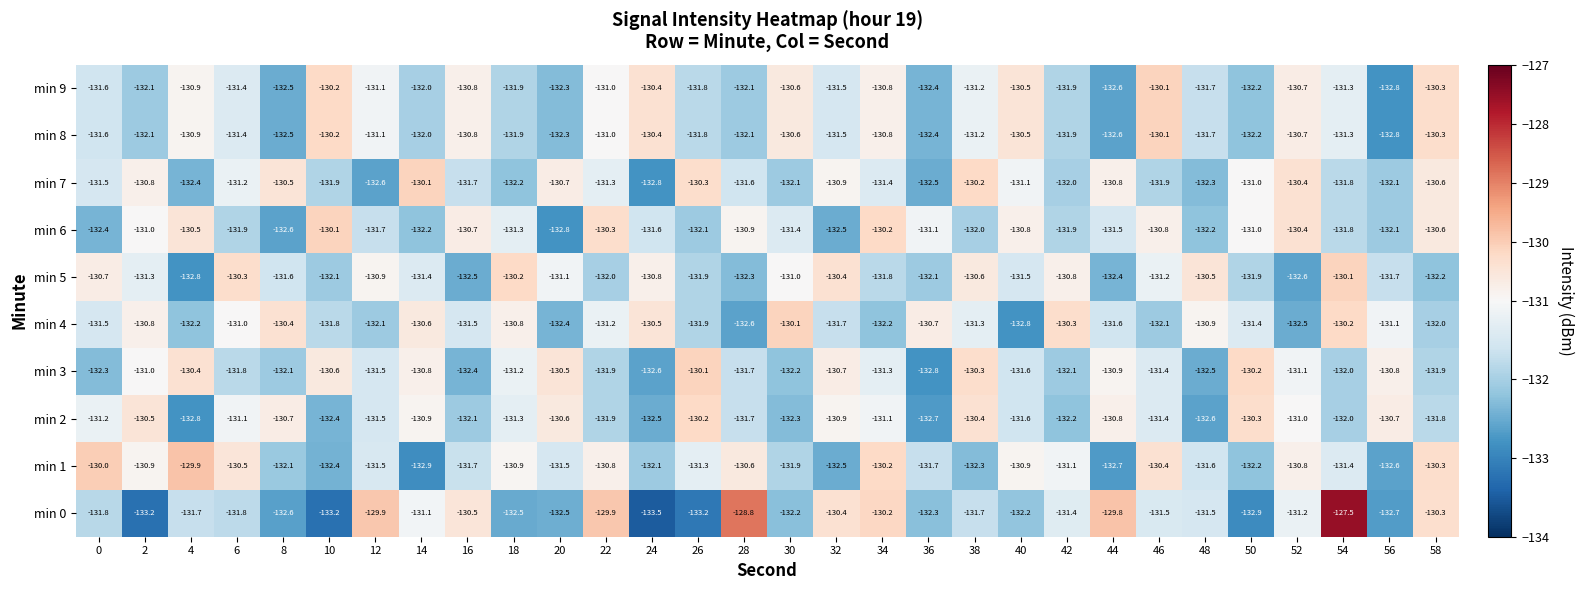

What value does the min 7 series have at 8?

-130.5